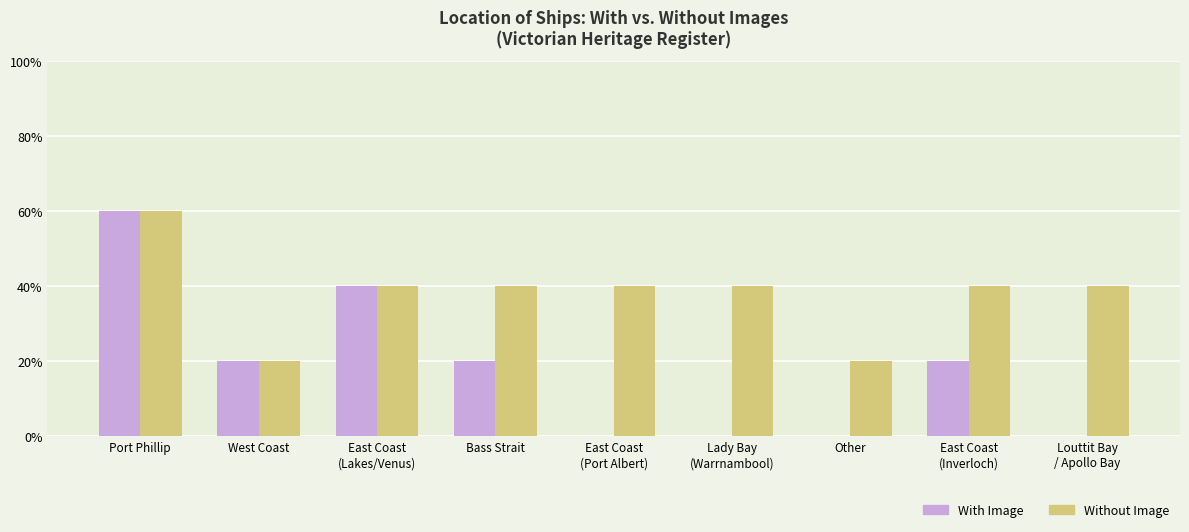

Rank the series by their average value, from highest to lowest.

Without Image, With Image